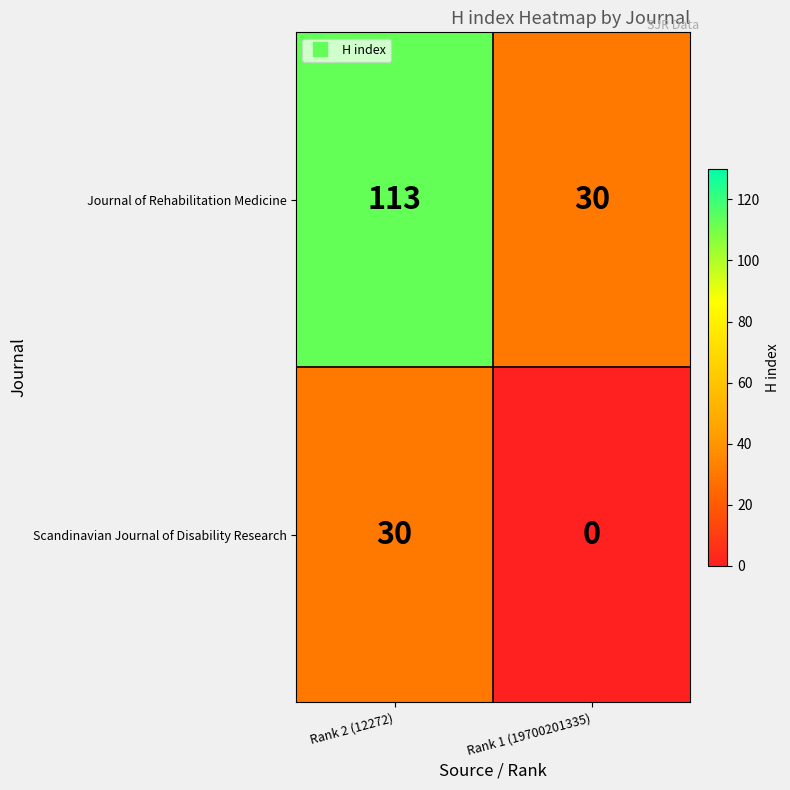

Which category has the lowest value across all series?

Rank 1 (19700201335)